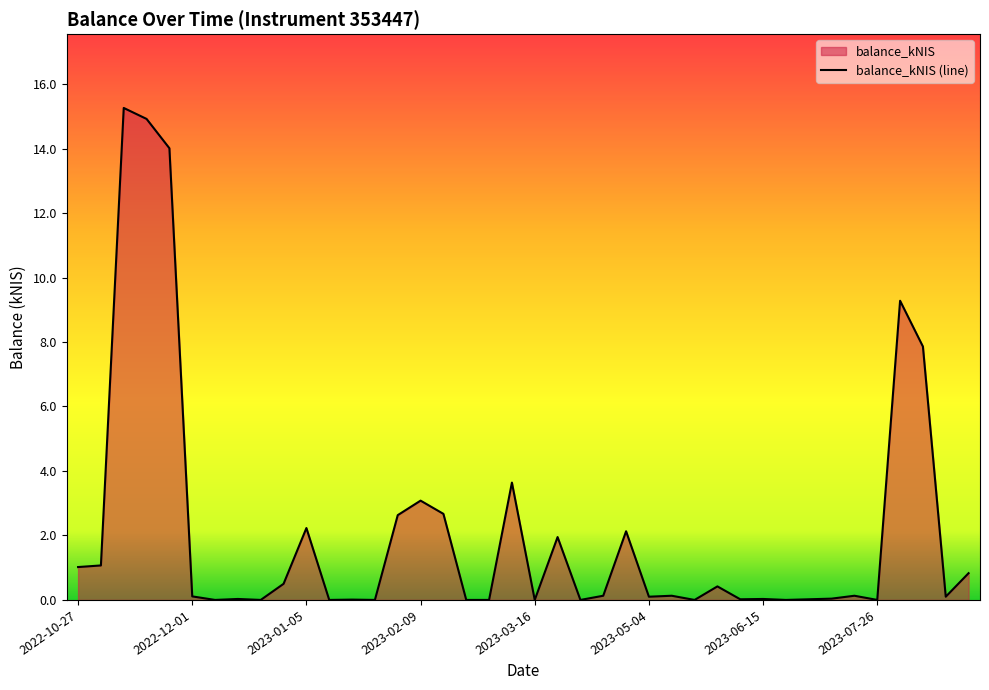

Reading left to right, extract all data points from this chart.

2022-10-27=1.0	2022-11-03=1.1	2022-11-10=15.3	2022-11-17=14.9	2022-11-24=14.0	2022-12-01=0.1	2022-12-08=0.0	2022-12-15=0.0	2022-12-22=0.0	2022-12-29=0.5	2023-01-05=2.2	2023-01-12=0.0	2023-01-19=0.0	2023-01-26=0.0	2023-02-02=2.6	2023-02-09=3.1	2023-02-16=2.7	2023-02-23=0.0	2023-03-02=0.0	2023-03-09=3.6	2023-03-16=0.0	2023-03-23=1.9	2023-03-30=0.0	2023-04-20=0.1	2023-04-27=2.1	2023-05-04=0.1	2023-05-11=0.1	2023-05-18=0.0	2023-06-01=0.4	2023-06-08=0.0	2023-06-15=0.0	2023-06-22=0.0	2023-07-06=0.0	2023-07-13=0.0	2023-07-20=0.1	2023-07-26=0.0	2023-08-03=9.3	2023-08-10=7.9	2023-08-17=0.1	2023-08-24=0.8